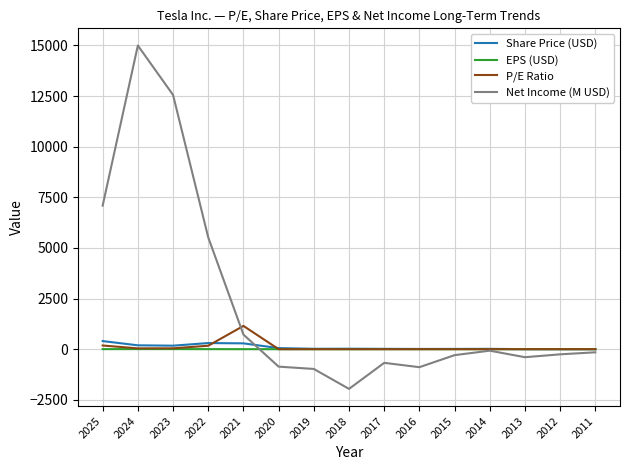

What value does the Share Price (USD) series have at 2015?

13.8